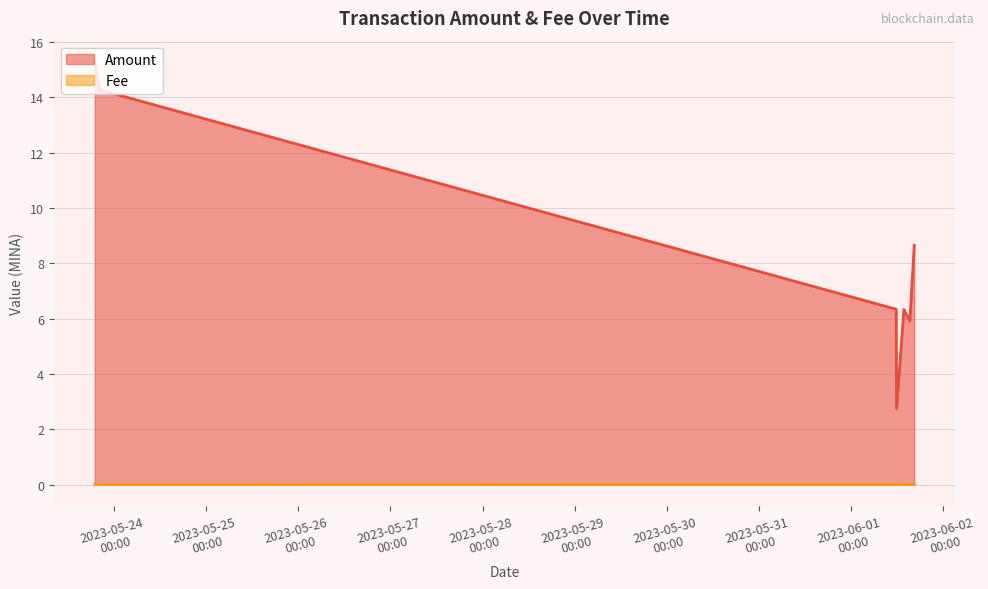

Which series has the largest range (max minus min)?

Amount